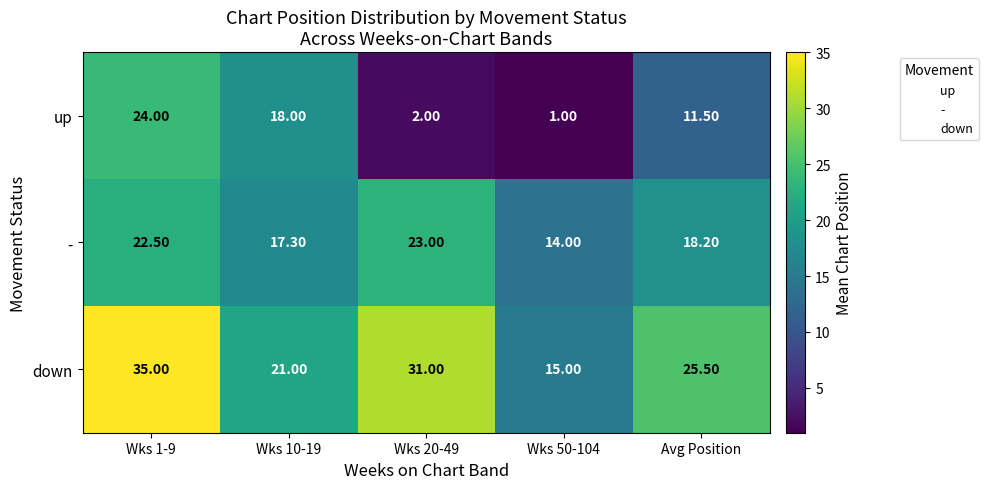

Count the number of data series in this chart.

3